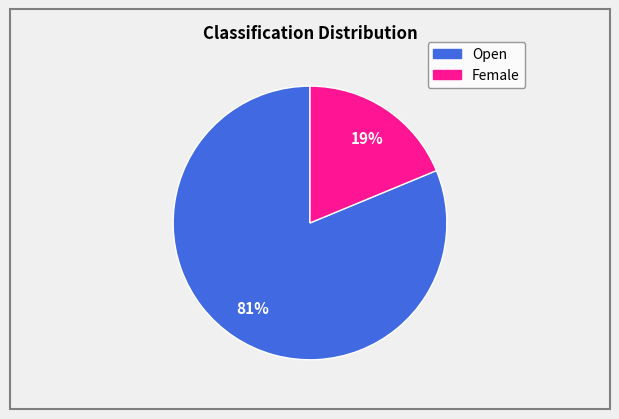

Is it true that Female is 5% of the pie?

False